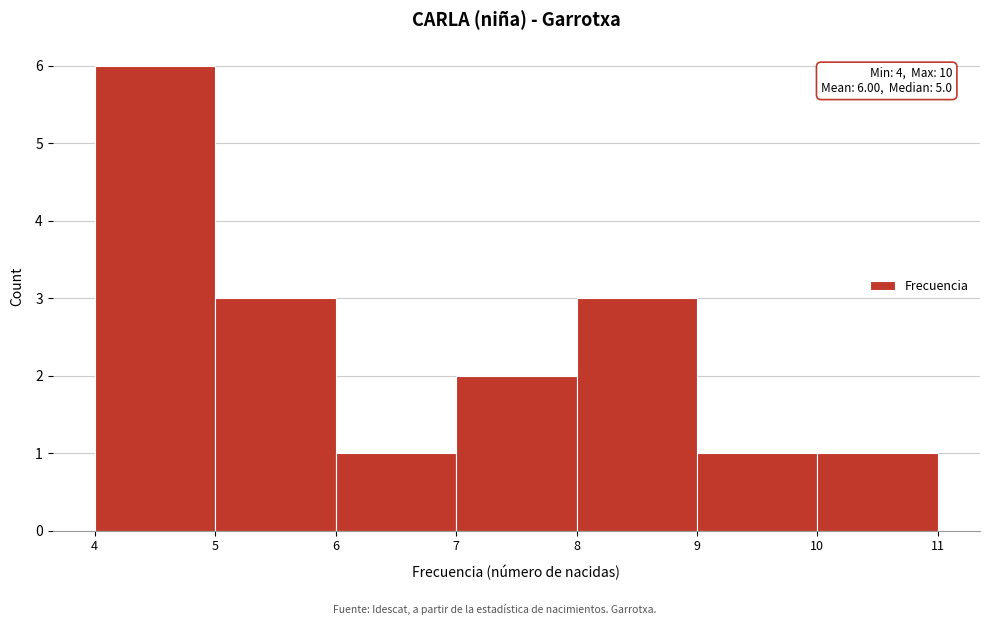

Which range on the x-axis has the tallest bar?

4 to 5